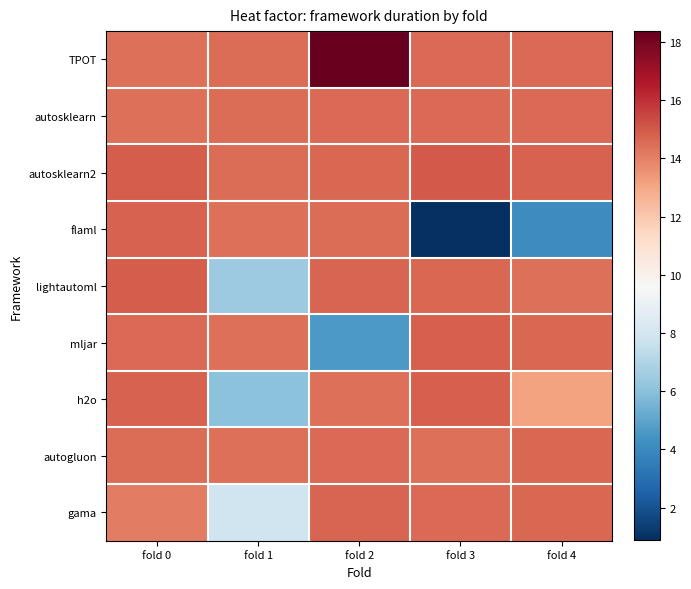

Reading left to right, extract all data points from this chart.

TPOT: fold 0=14.4	fold 1=14.5	fold 2=18.4	fold 3=14.6	fold 4=14.6
autosklearn: fold 0=14.4	fold 1=14.5	fold 2=14.6	fold 3=14.6	fold 4=14.6
autosklearn2: fold 0=14.9	fold 1=14.5	fold 2=14.6	fold 3=15.0	fold 4=14.8
flaml: fold 0=14.7	fold 1=14.5	fold 2=14.5	fold 3=0.9	fold 4=4.1
lightautoml: fold 0=14.9	fold 1=6.5	fold 2=14.7	fold 3=14.7	fold 4=14.4
mljar: fold 0=14.6	fold 1=14.4	fold 2=4.6	fold 3=14.9	fold 4=14.7
h2o: fold 0=14.8	fold 1=6.0	fold 2=14.4	fold 3=14.8	fold 4=13.1
autogluon: fold 0=14.5	fold 1=14.4	fold 2=14.6	fold 3=14.4	fold 4=14.6
gama: fold 0=14.1	fold 1=7.9	fold 2=14.7	fold 3=14.5	fold 4=14.6